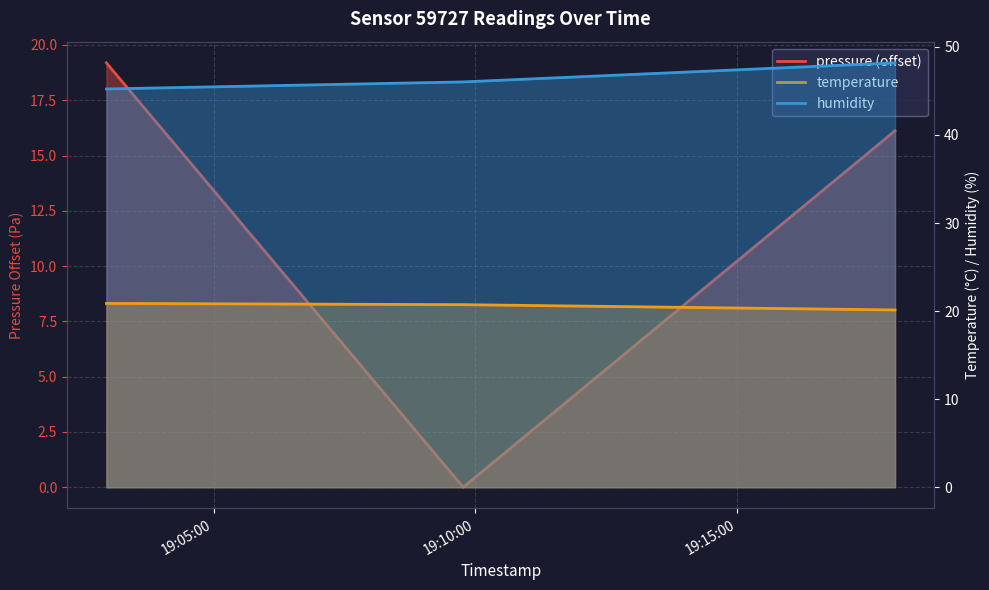

What is the label of the 2nd point from the left?

2023-07-02T19:09:46